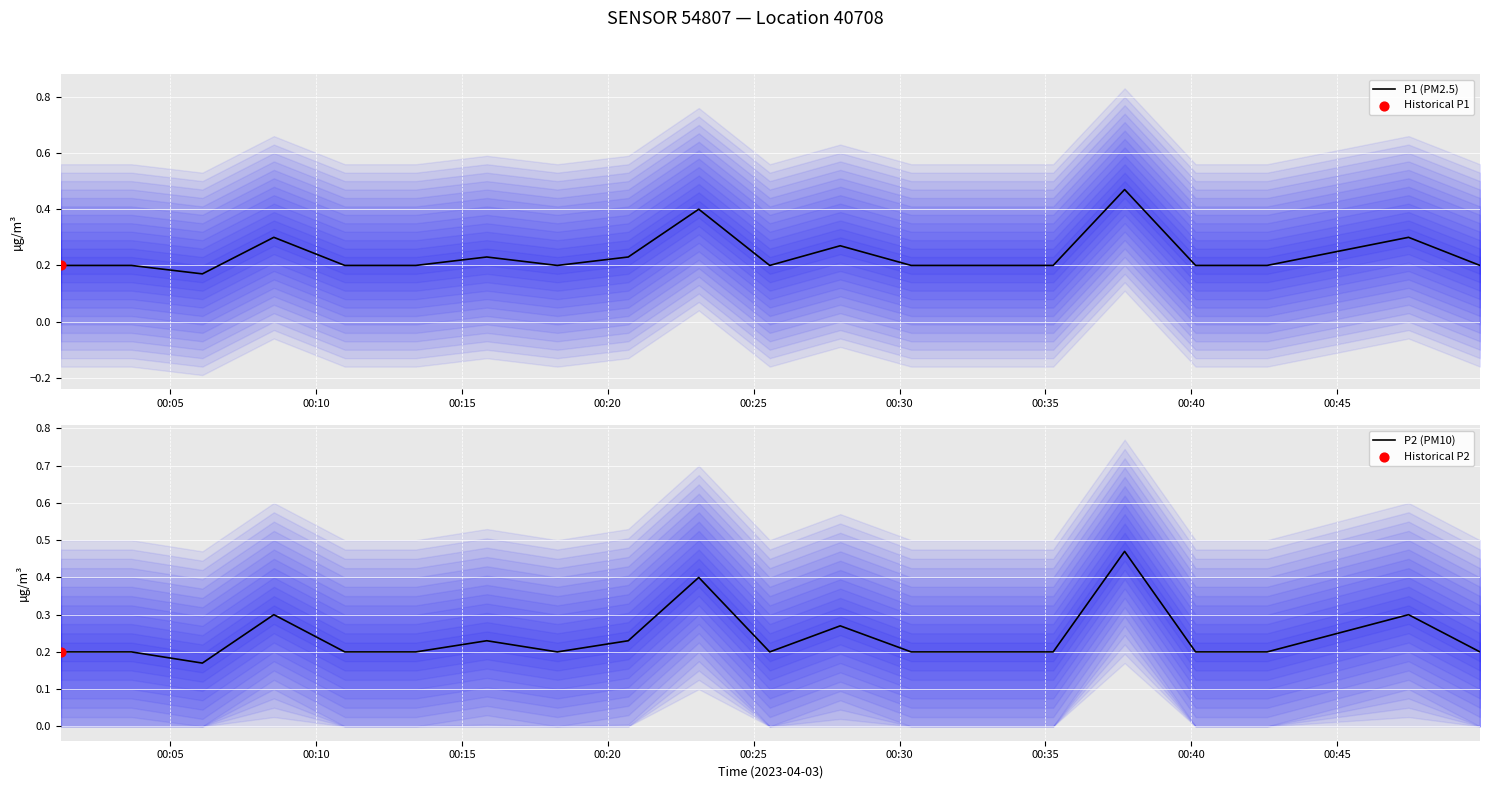

Is the value of P2 (PM10) at 11 greater than the value of P1 (PM2.5) at 00:40?

Yes